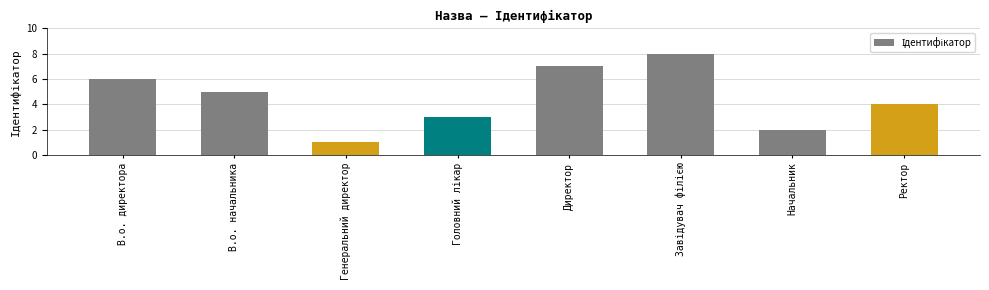

Which label corresponds to the smallest value in the chart?

Генеральний директор